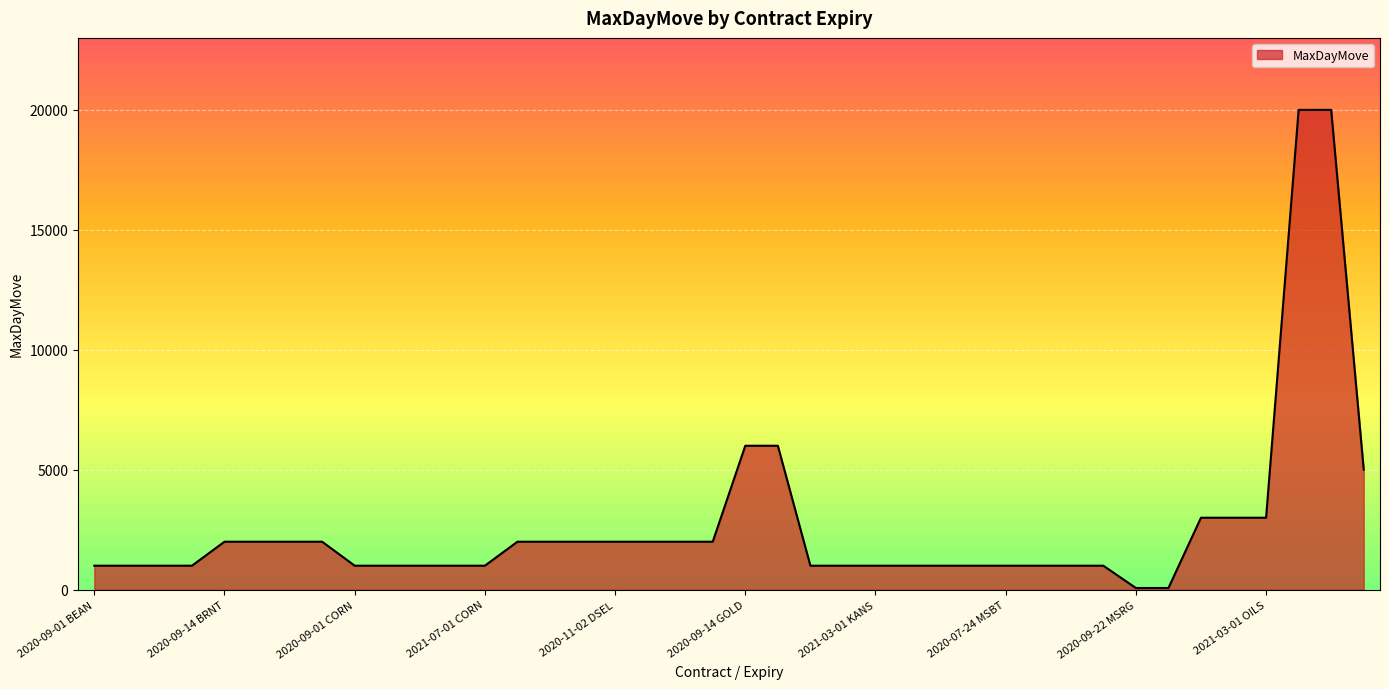

What is the greatest value displayed?

20000